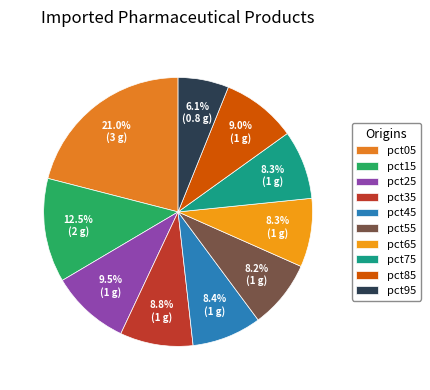

What is the largest slice in the pie chart?

pct05